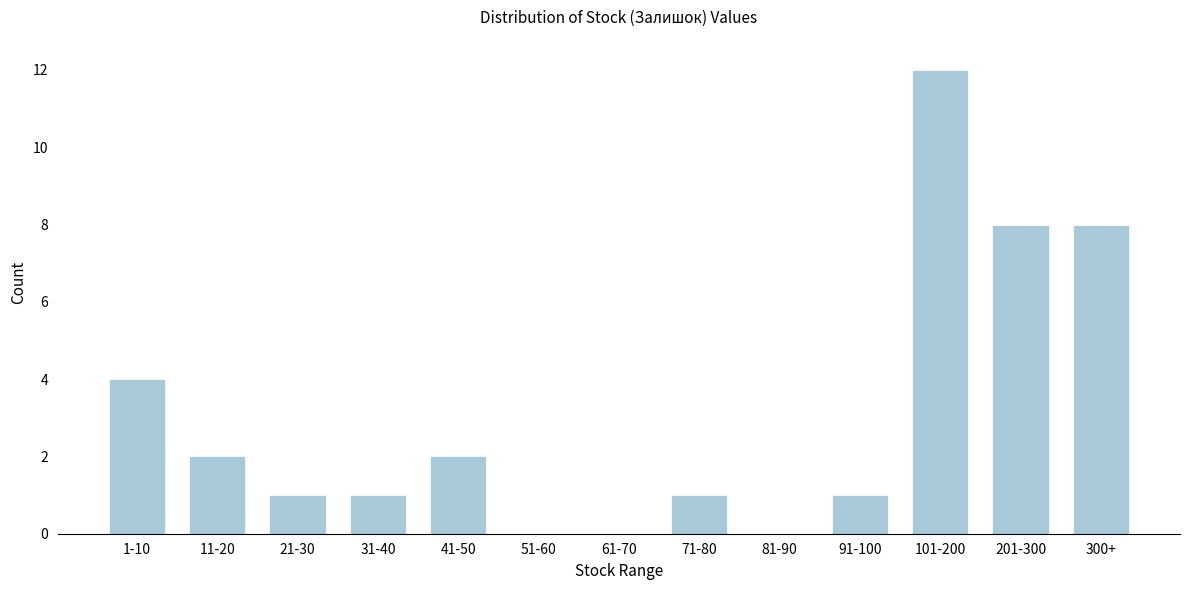

Reading left to right, transcribe all the data shown in this chart.

1-10=4	11-20=2	21-30=1	31-40=1	41-50=2	51-60=0	61-70=0	71-80=1	81-90=0	91-100=1	101-200=12	201-300=8	300+=8